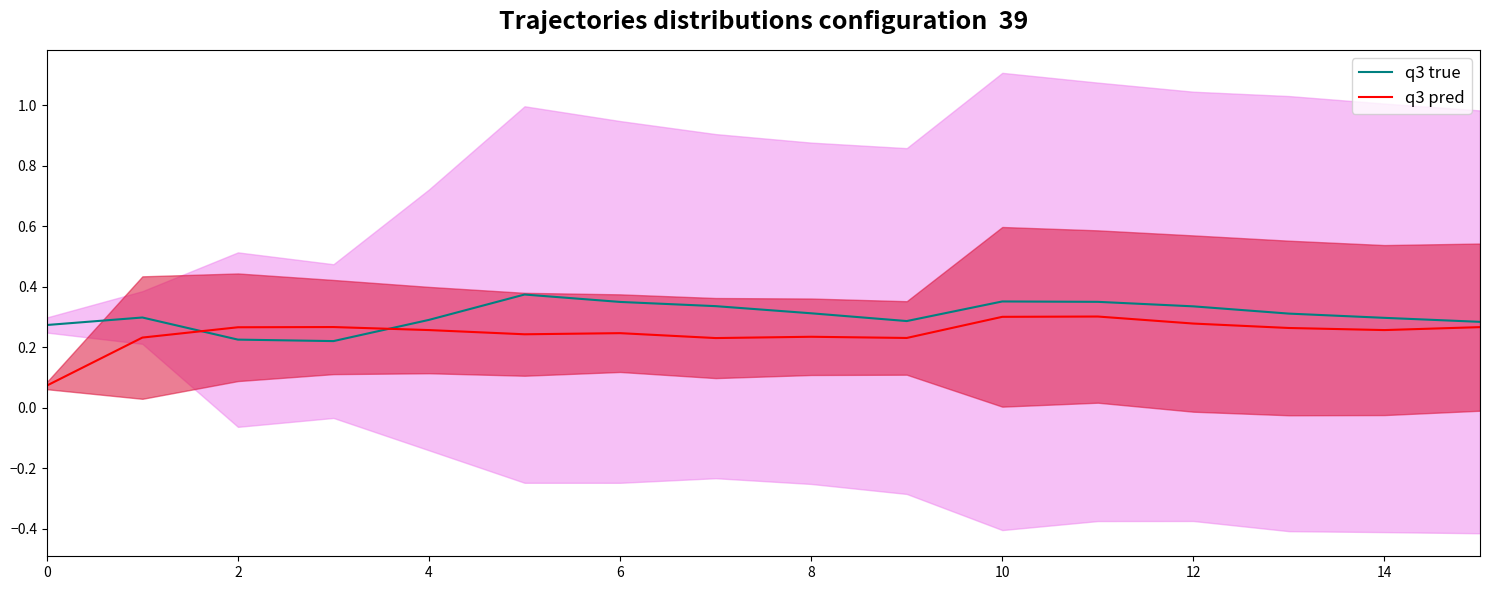

Which has a higher value, 13 or 9?

13